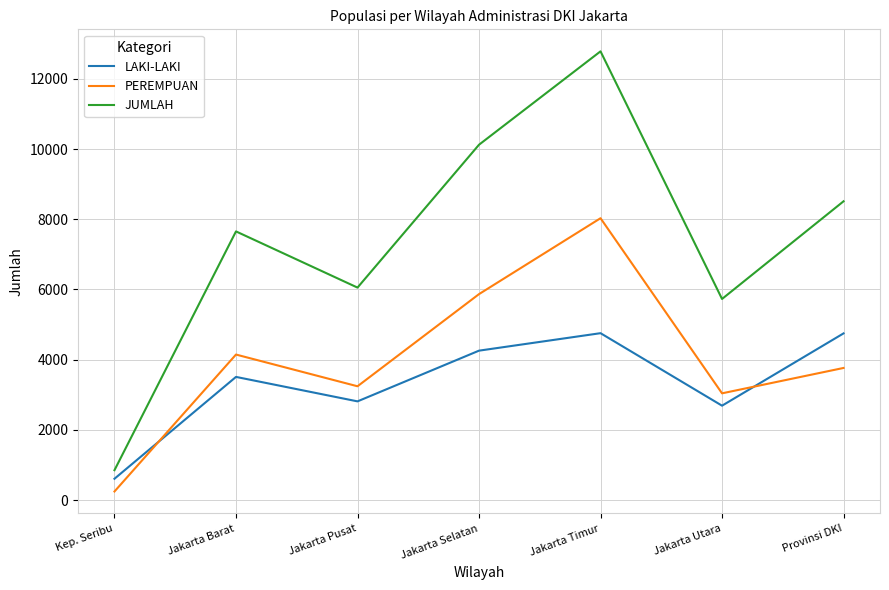

What is the difference between the LAKI-LAKI values at Jakarta Timur and Jakarta Utara?

2066